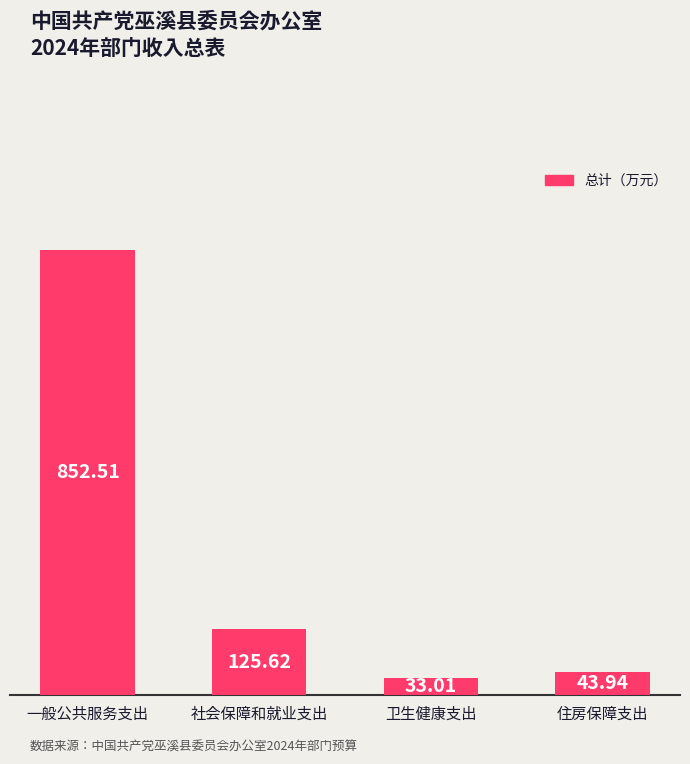

Approximately how many times larger is the value at 一般公共服务支出 compared to 卫生健康支出?

25.8